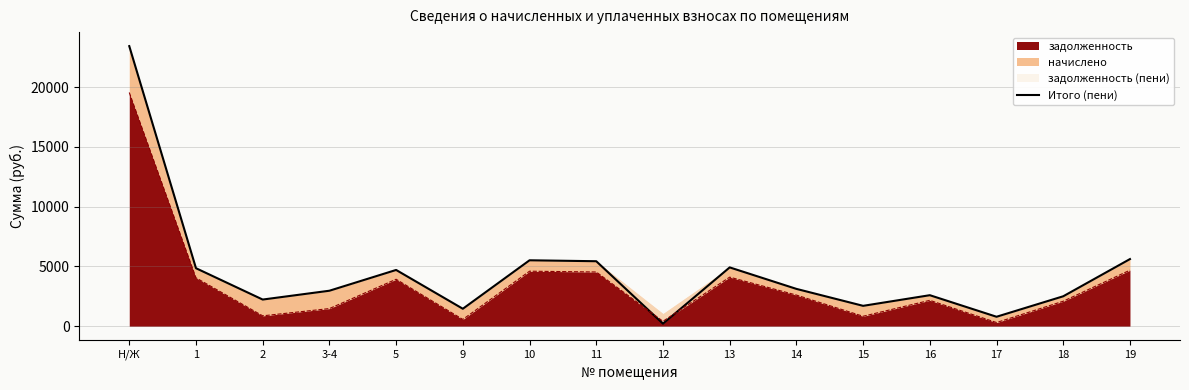

Where is the first local minimum?

2